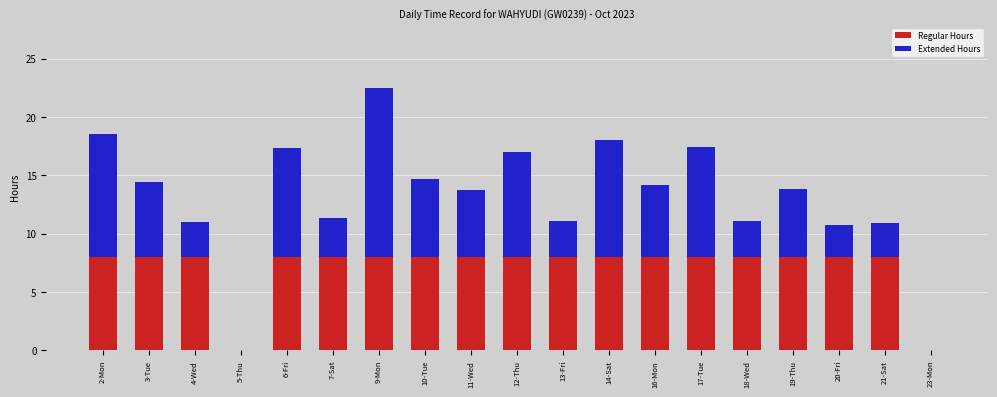

What is the total value across all series at 7-Sat?

11.3